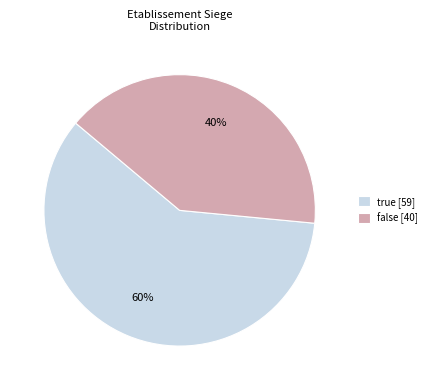

Count the number of slices in the pie.

2